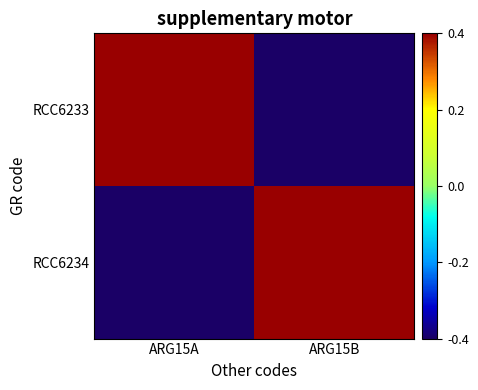

Between ARG15A and ARG15B, which series saw the biggest shift?

RCC6233